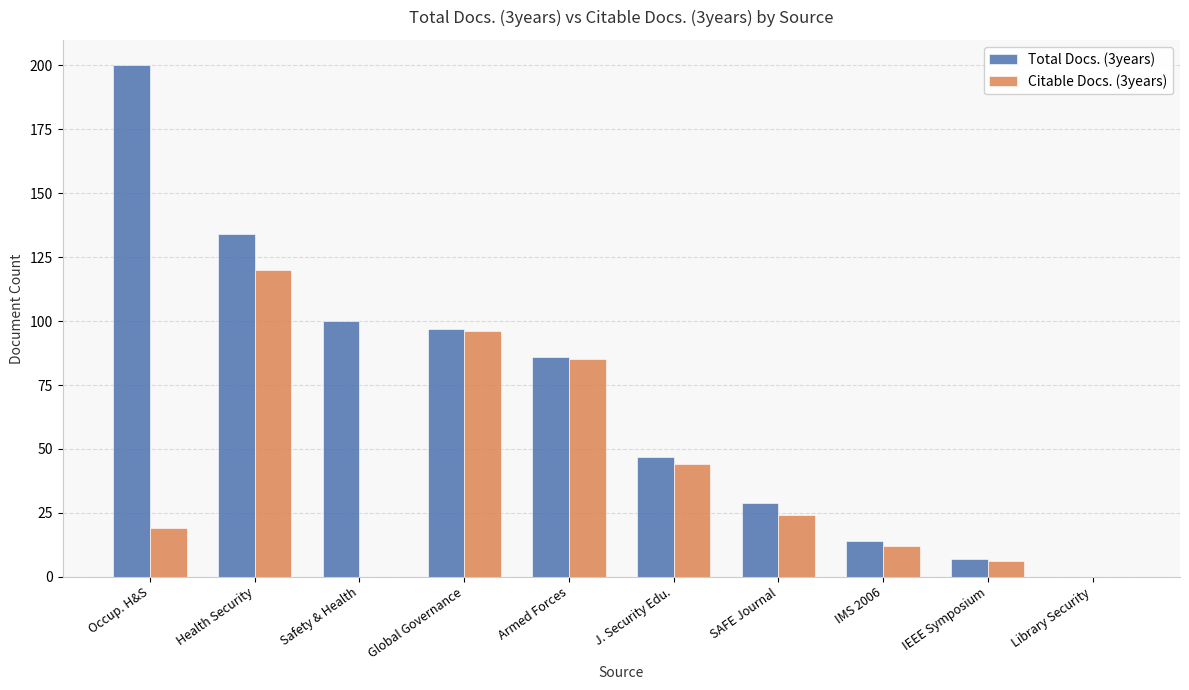

The Citable Docs. (3years) series shows 120 at Health Security. True or false?

True